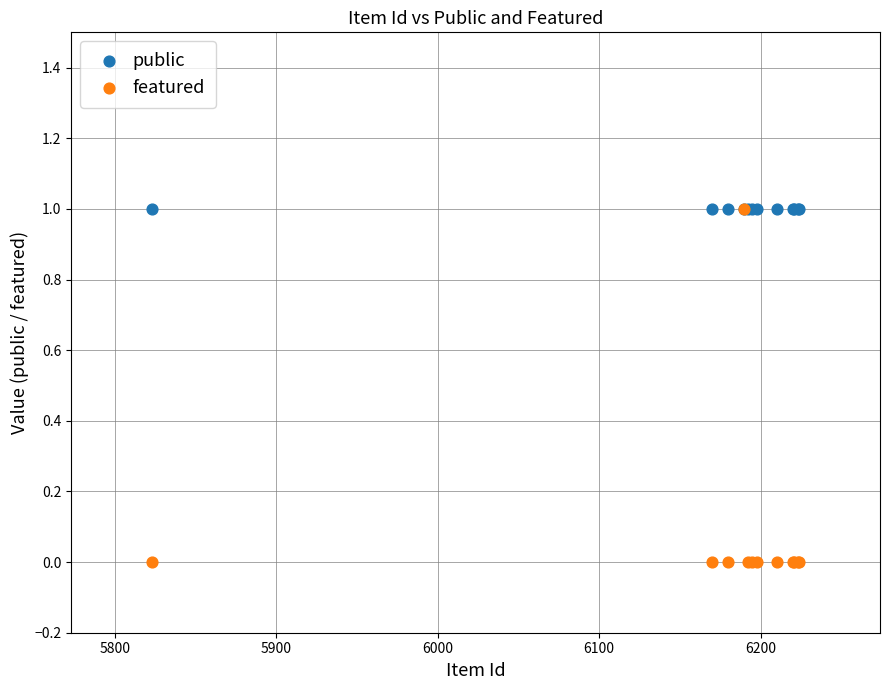

Which series reaches the minimum Y coordinate?

featured